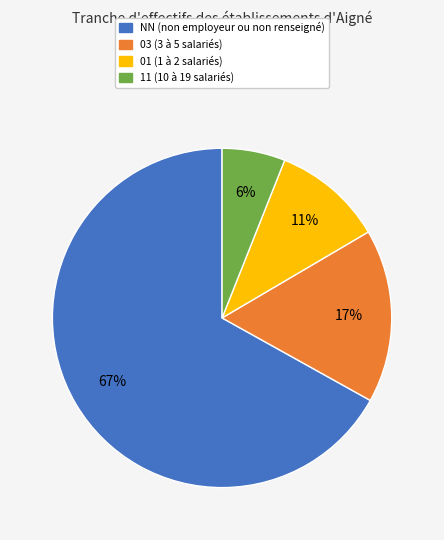

To the nearest percent, what is the average slice percentage?

25%